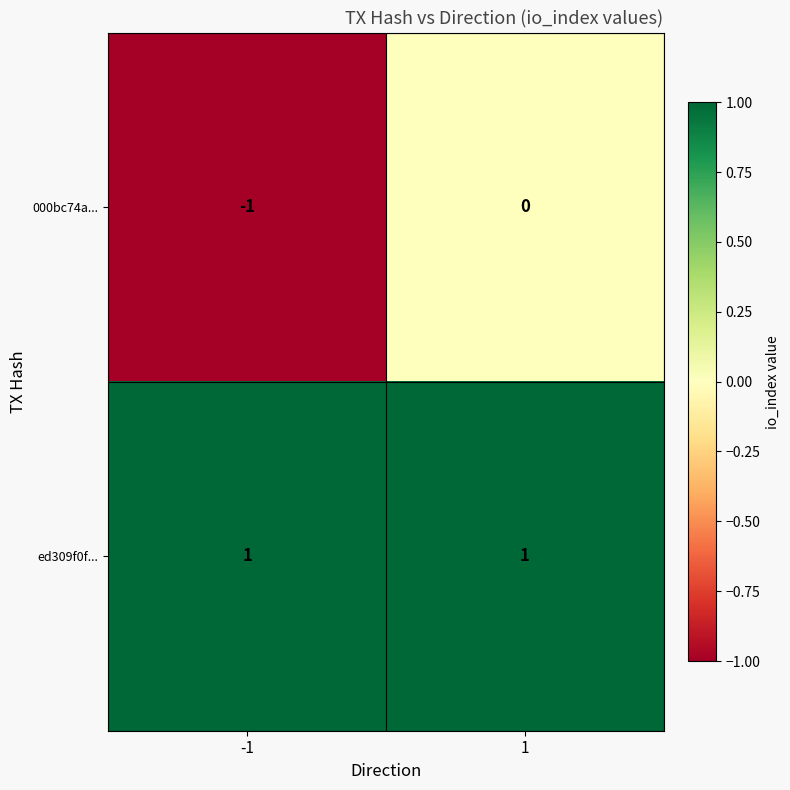

True or false: ed309f0f... has a value of 1 at 1.

True